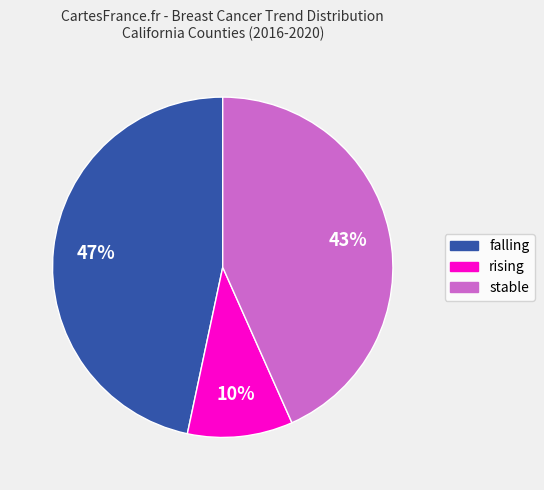

Rank the categories by value from lowest to highest.

rising, stable, falling